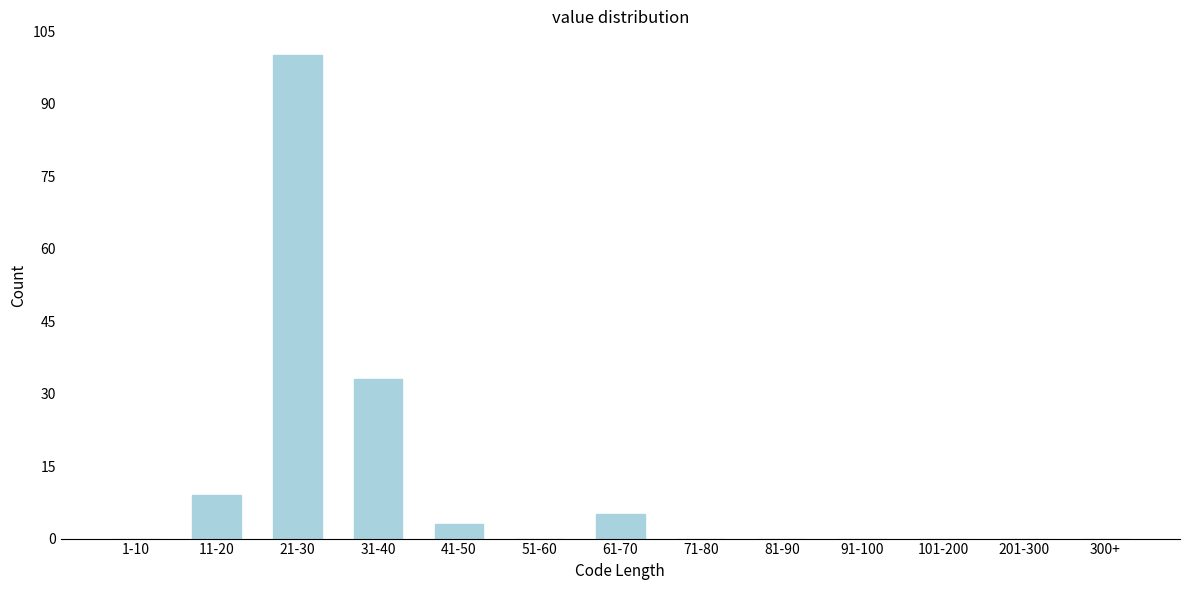

Reading left to right, list all the values displayed in this chart.

1-10=0	11-20=9	21-30=100	31-40=33	41-50=3	51-60=0	61-70=5	71-80=0	81-90=0	91-100=0	101-200=0	201-300=0	300+=0